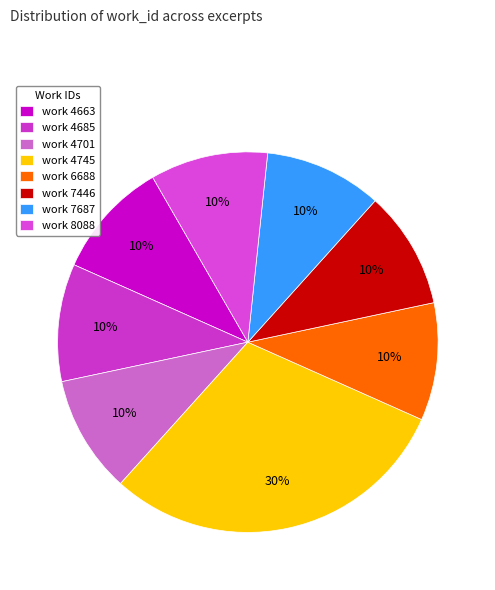

Is the sum of work 4663 and work 7687 greater than half?

No